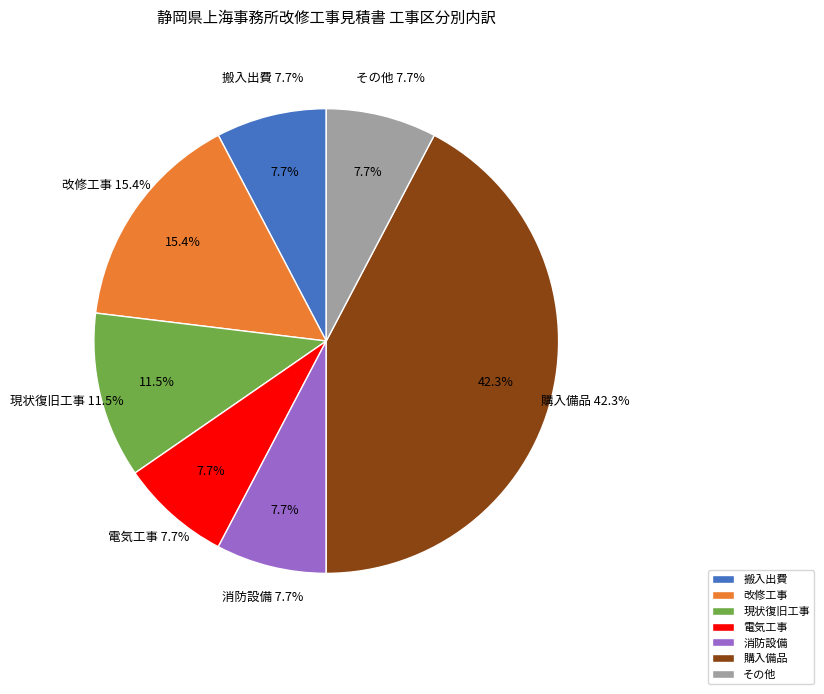

What is the smallest slice in the pie chart?

搬入出費